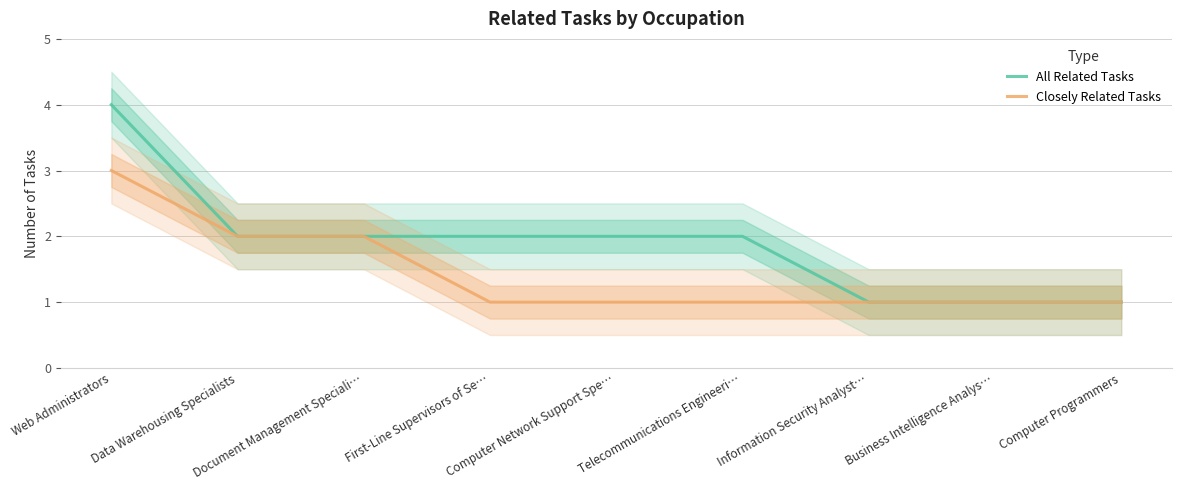

What is the lowest value of the All Related Tasks series?

1